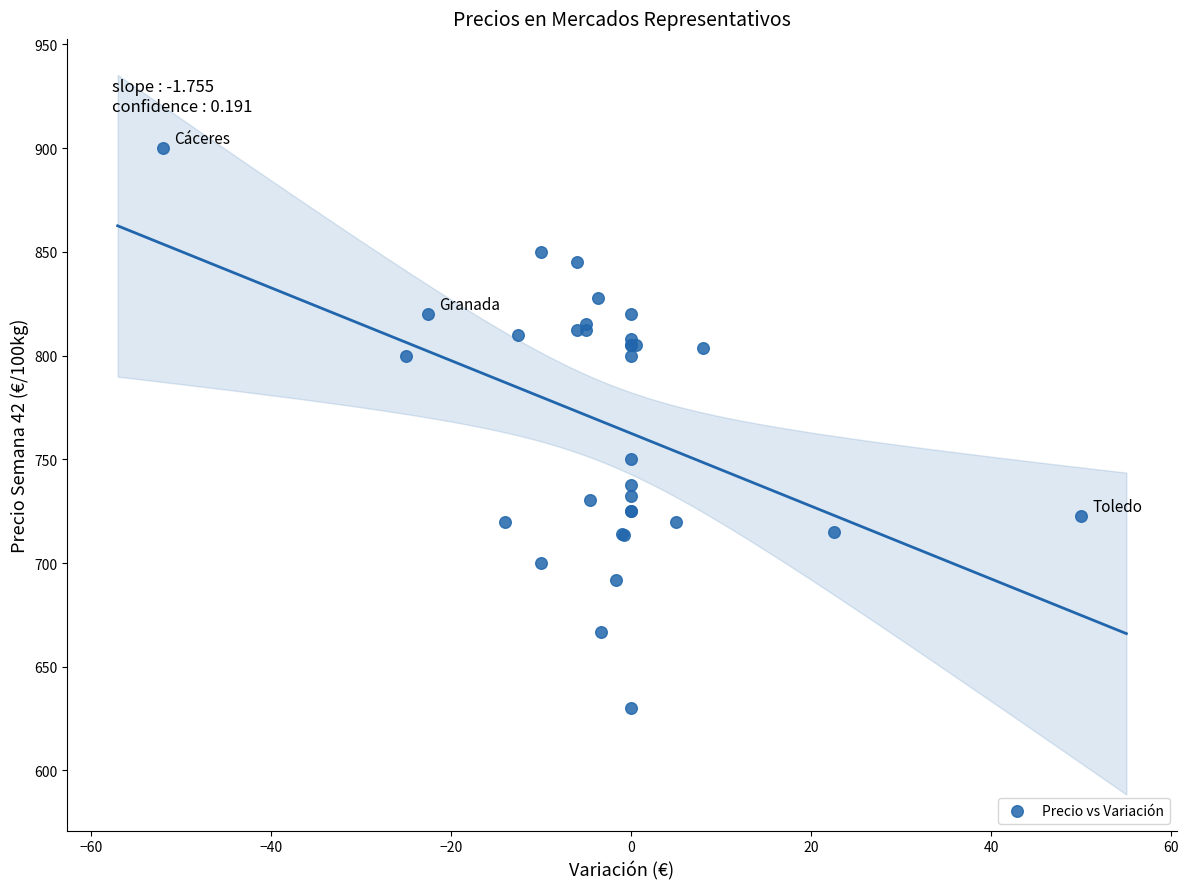

What Y value in the scatter plot is closest to 765?

750.0